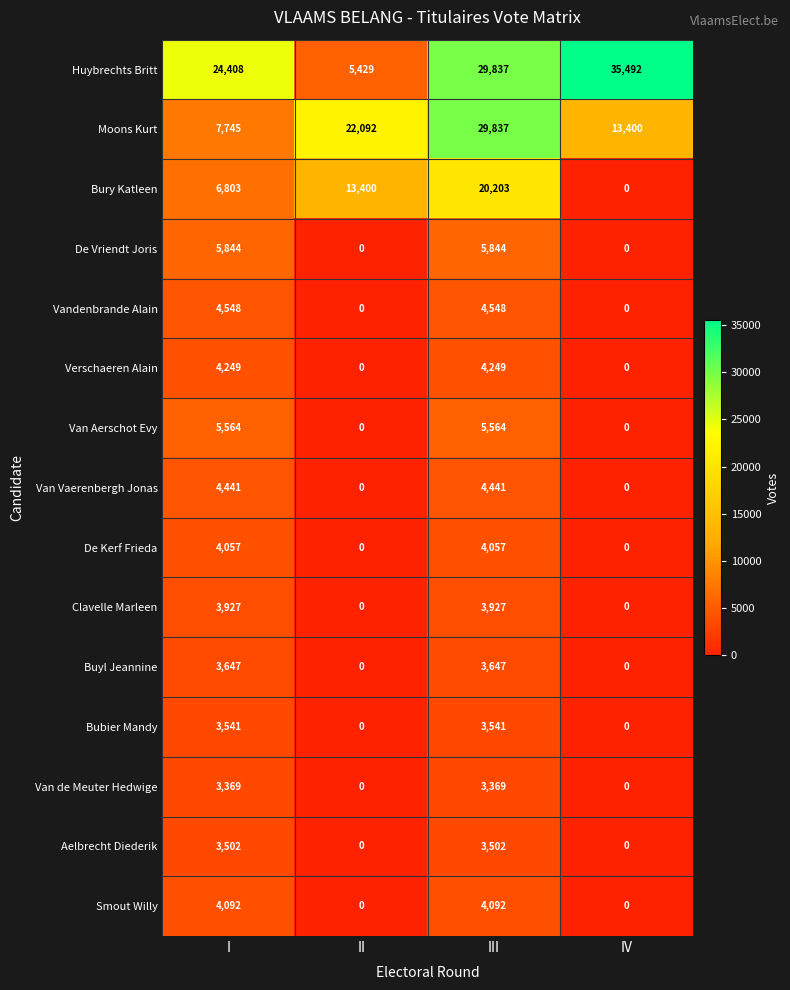

True or false: Bury Katleen has a value of 13400 at II.

True